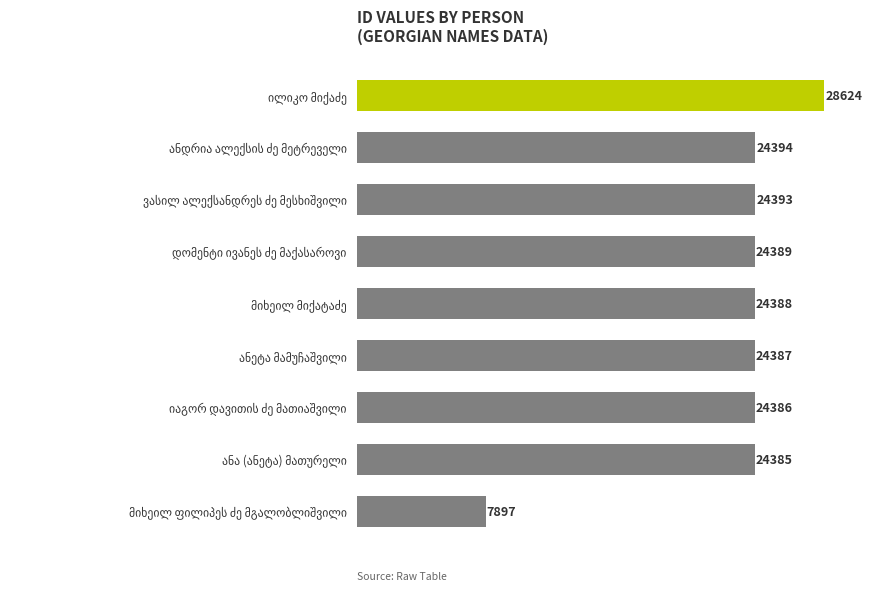

What is the difference between the second highest and second lowest values?

9